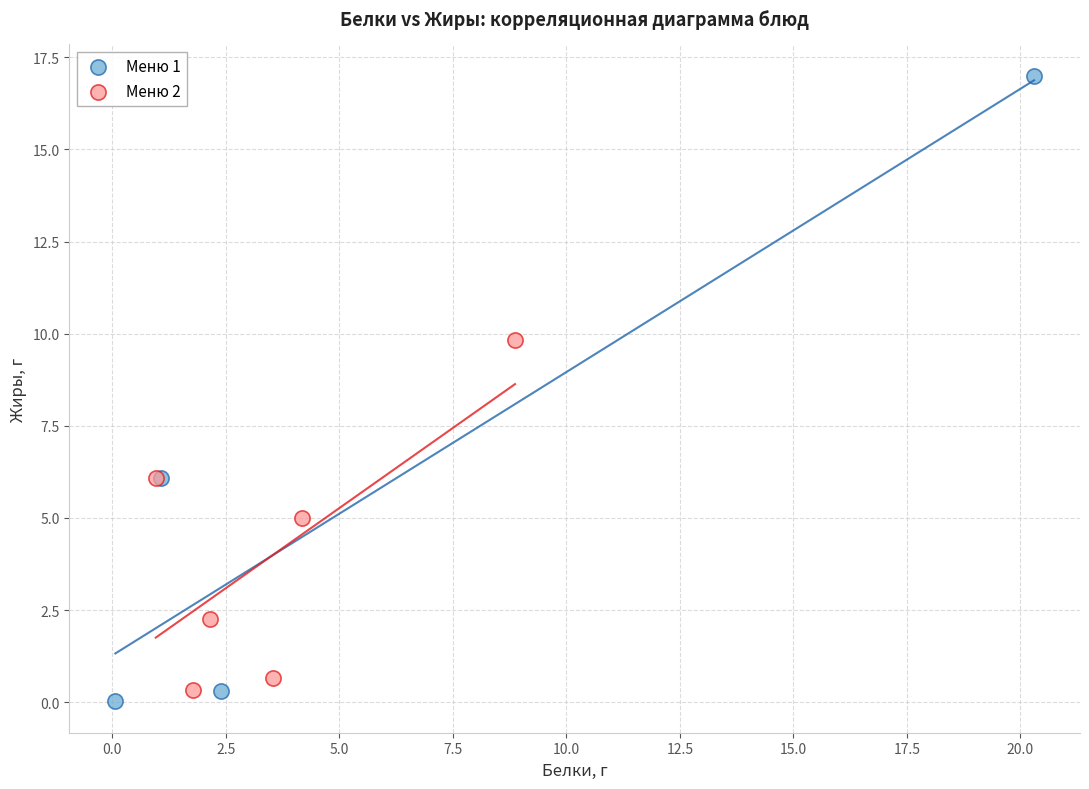

Which series contains the lowest Y value?

Меню 1